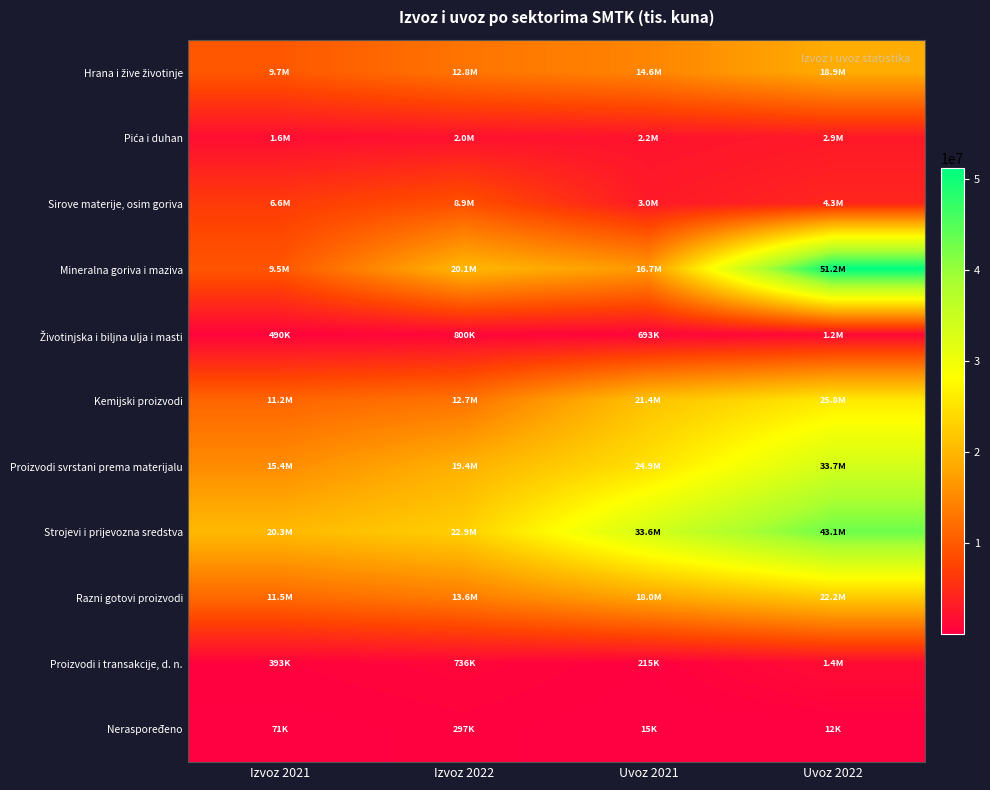

Between Uvoz 2021 and Uvoz 2022, which series saw the biggest shift?

Mineralna goriva i maziva